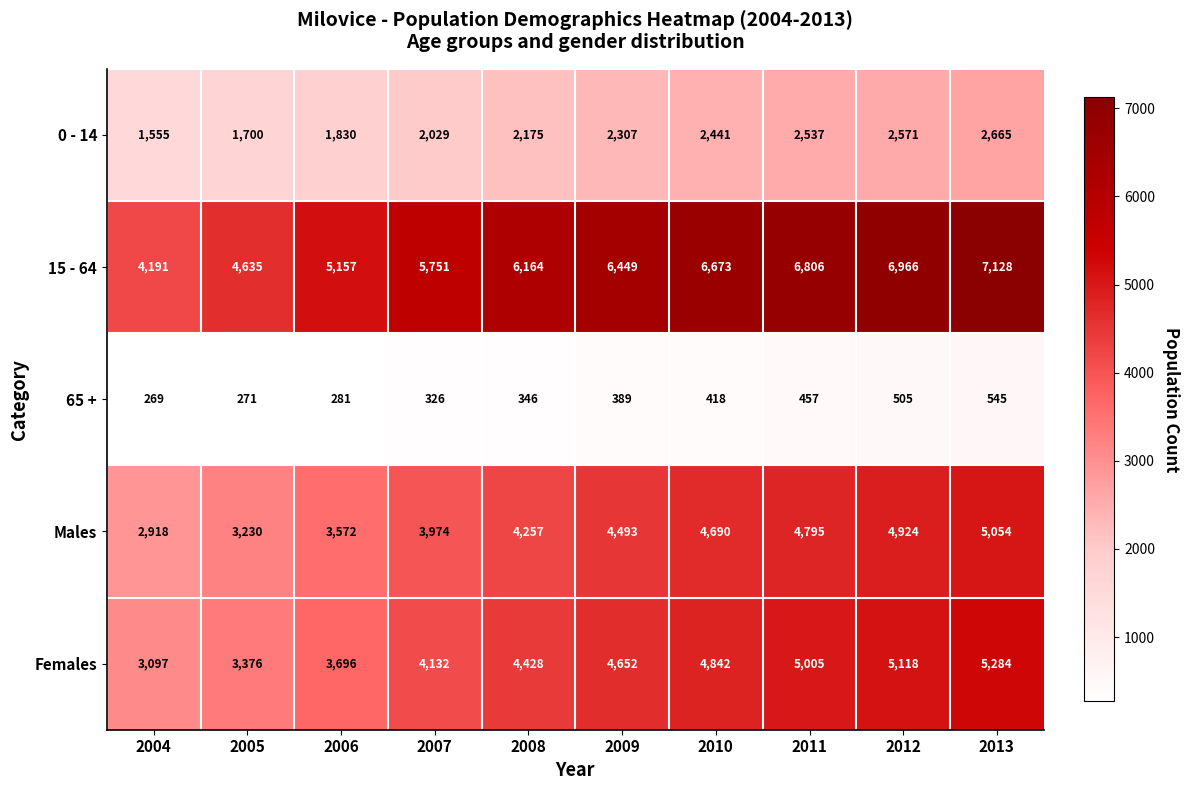

What is the difference between the maximum and minimum values in the 0 - 14 series?

1110